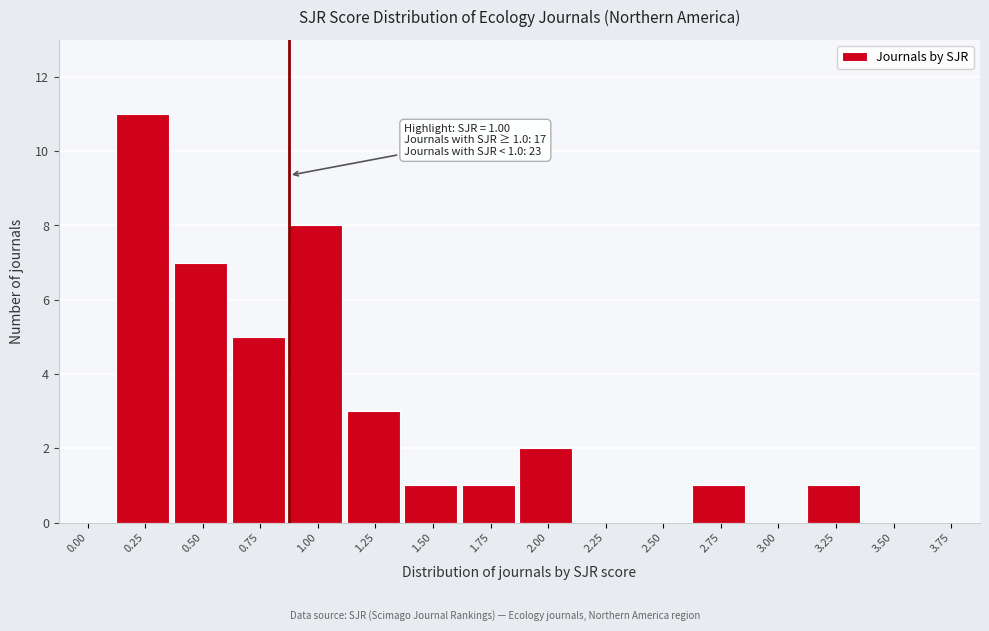

Reading left to right, extract all data points from this chart.

0.00=0	0.25=11	0.50=7	0.75=5	1.00=8	1.25=3	1.50=1	1.75=1	2.00=2	2.25=0	2.50=0	2.75=1	3.00=0	3.25=1	3.50=0	3.75=0